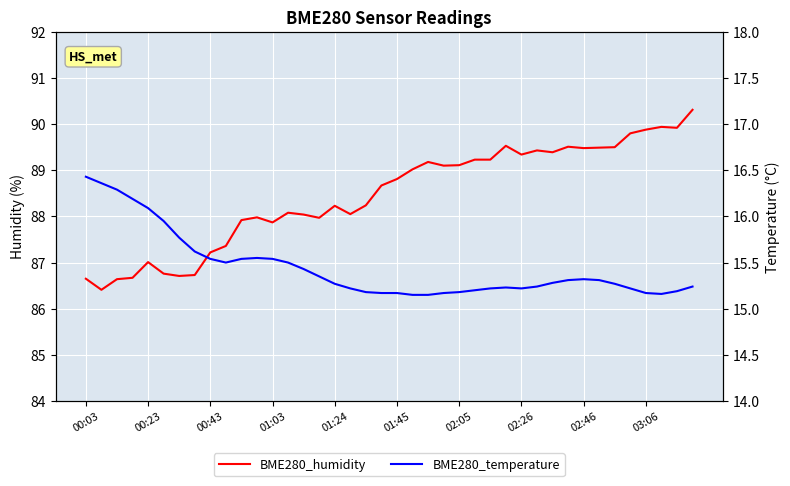

What is the average value of the BME280_humidity series?

88.5